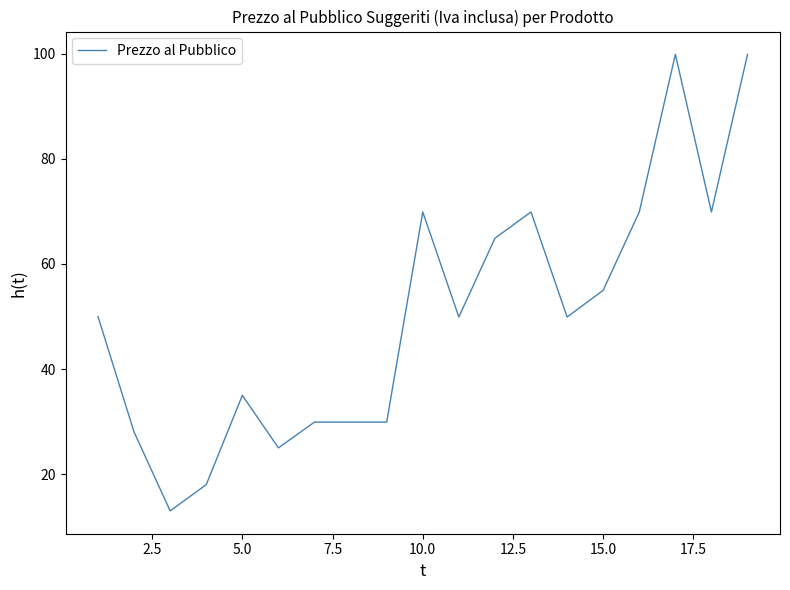

What is the minimum value shown in the chart?

13.0